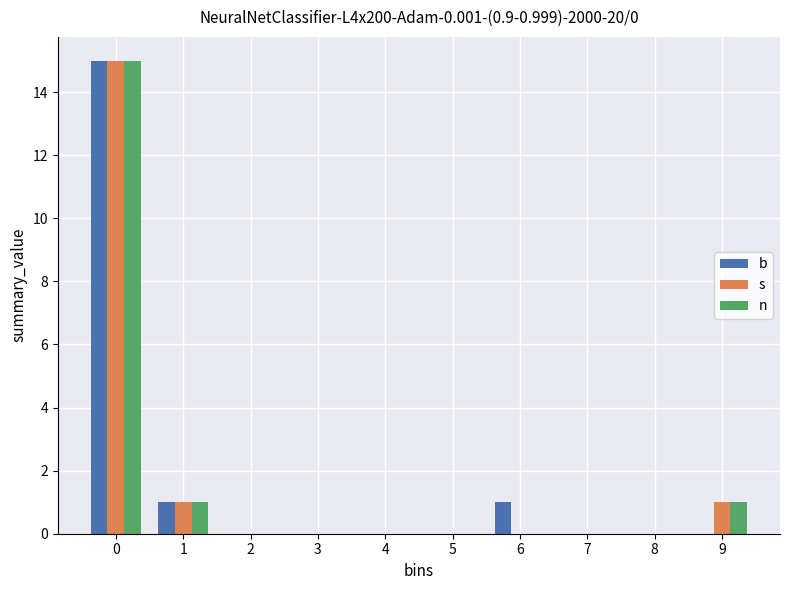

Reading right to left, what are all the values shown in this chart?

b: 9=0	8=0	7=0	6=1	5=0	4=0	3=0	2=0	1=1	0=15
s: 9=1	8=0	7=0	6=0	5=0	4=0	3=0	2=0	1=1	0=15
n: 9=1	8=0	7=0	6=0	5=0	4=0	3=0	2=0	1=1	0=15